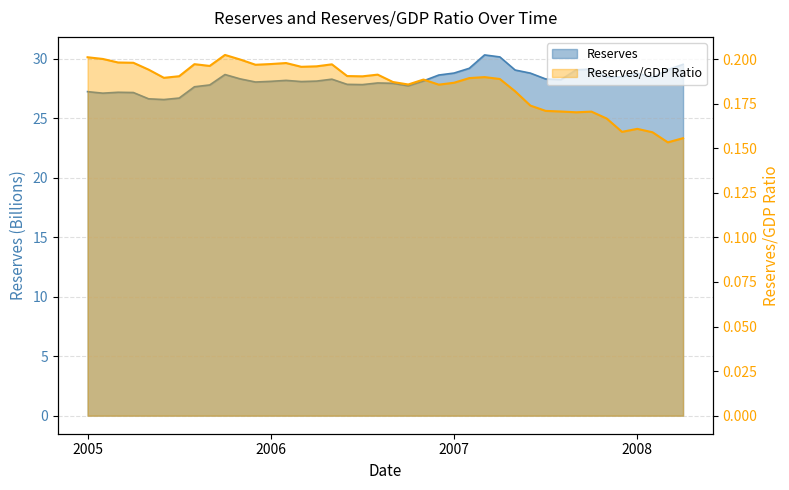

What is the label of the 34th point from the right?

2005-07